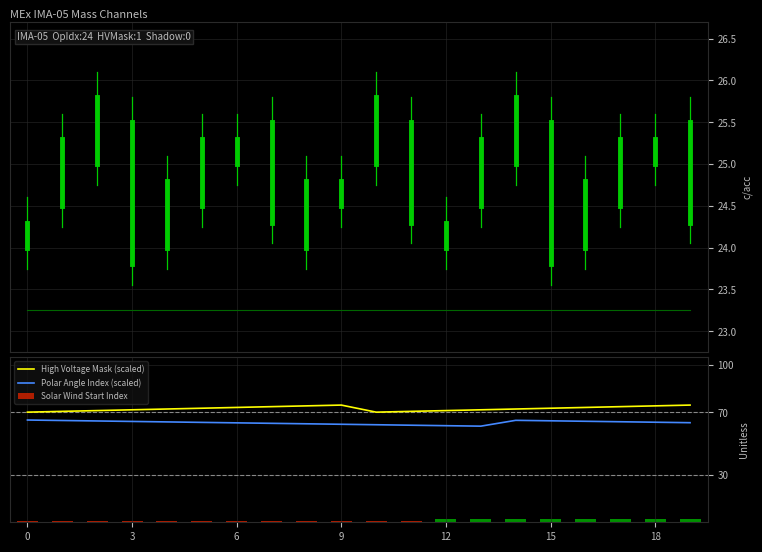

How many bars are there in each group?

4